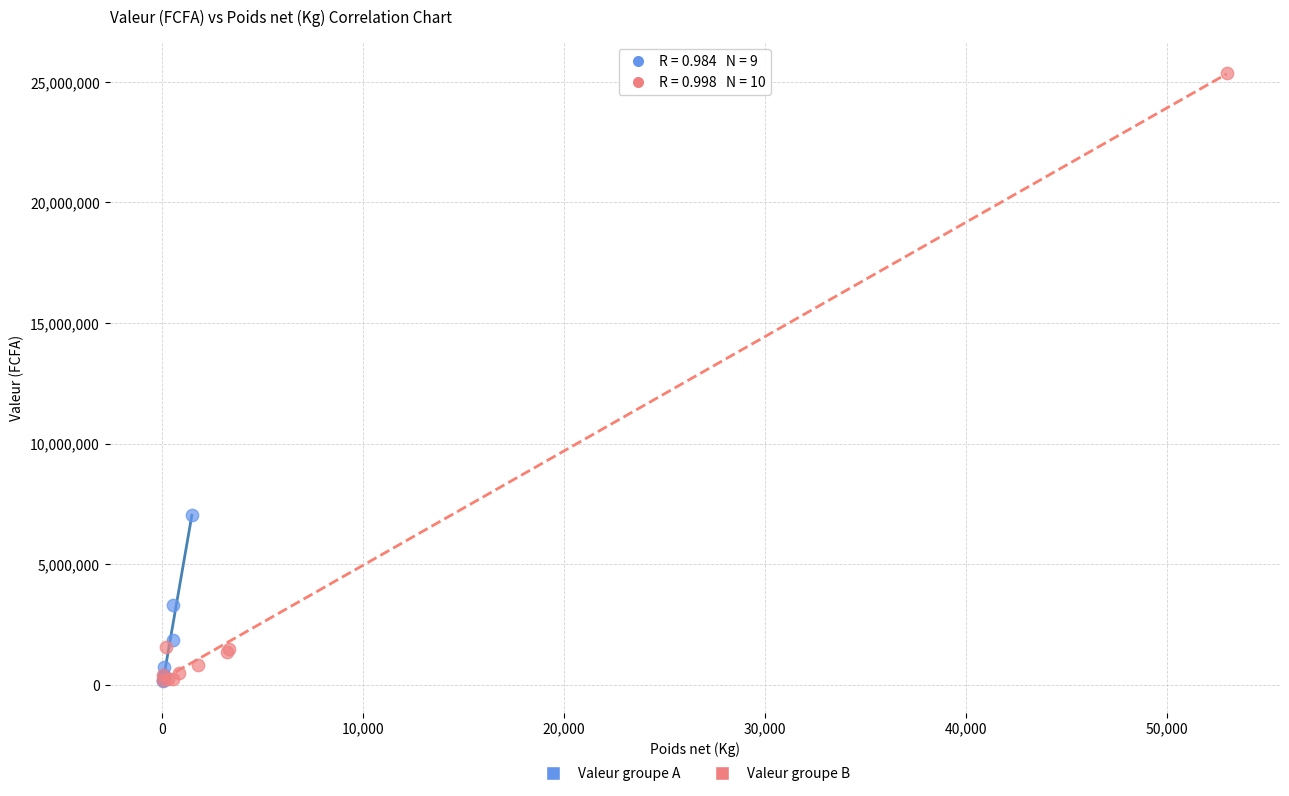

Which series has the widest spread of Y values?

Valeur groupe B